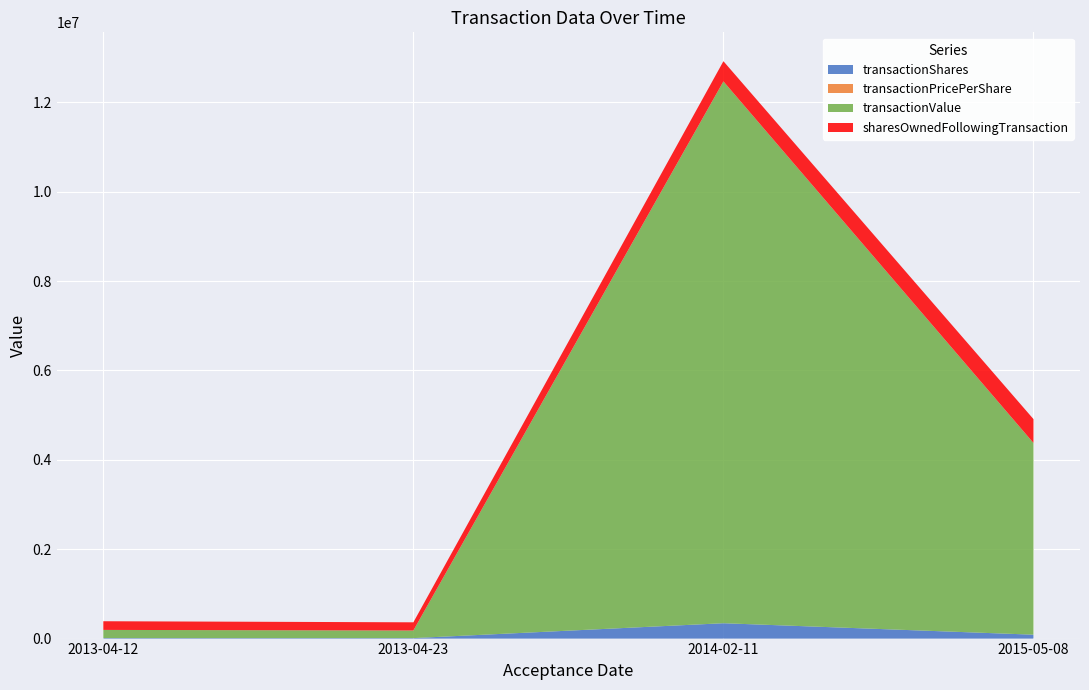

Reading right to left, transcribe all the data shown in this chart.

transactionShares: 87161.0	343523.0	10720.0	11255.0
transactionPricePerShare: 49.2	35.3	15.9	16.2
transactionValue: 4289141.0	12123030.0	169915.0	182810.0
sharesOwnedFollowingTransaction: 534035.0	451859.0	183300.0	194020.0